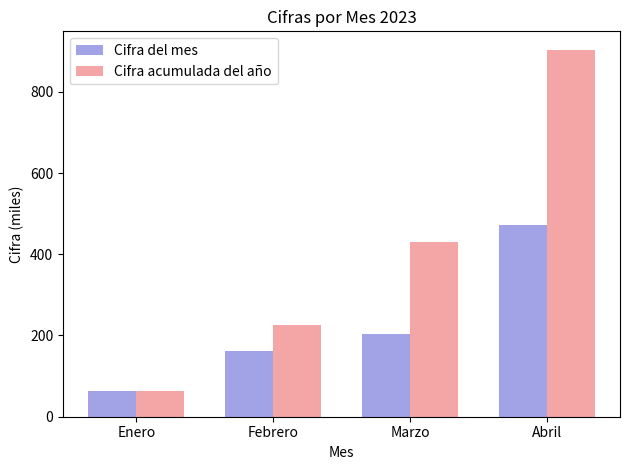

Which series has the largest total across all categories?

Cifra acumulada del año